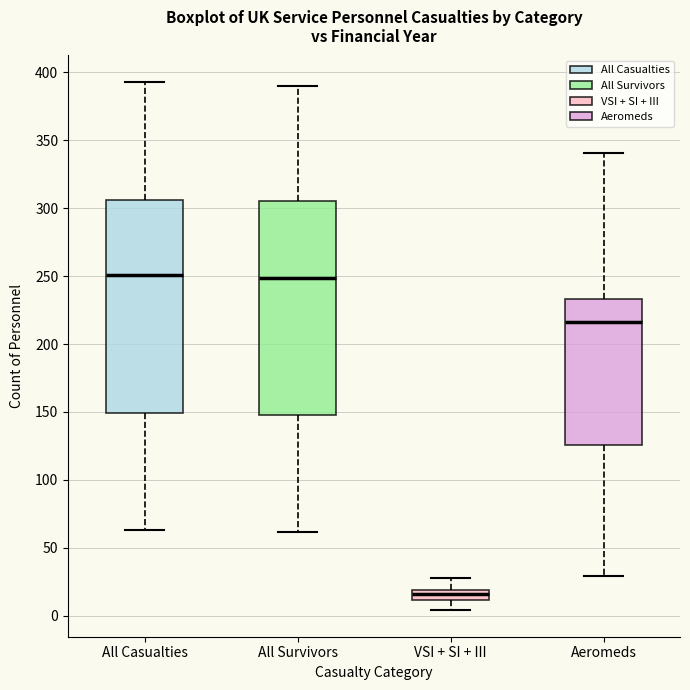

Which box has the lowest median line?

VSI + SI + III